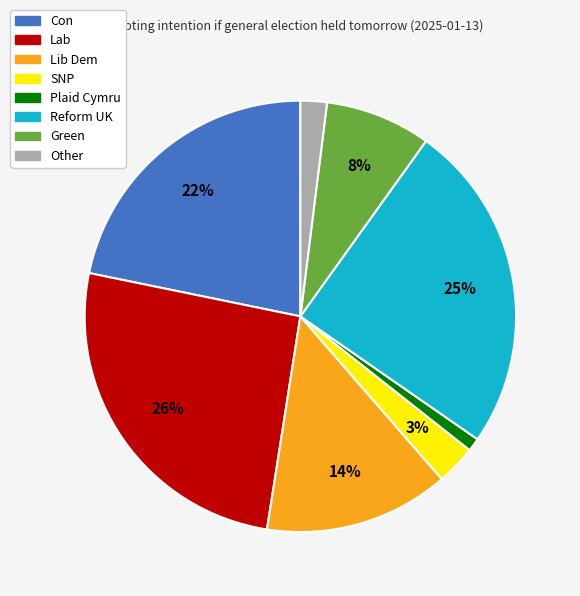

To the nearest percent, what portion does Con represent?

22%